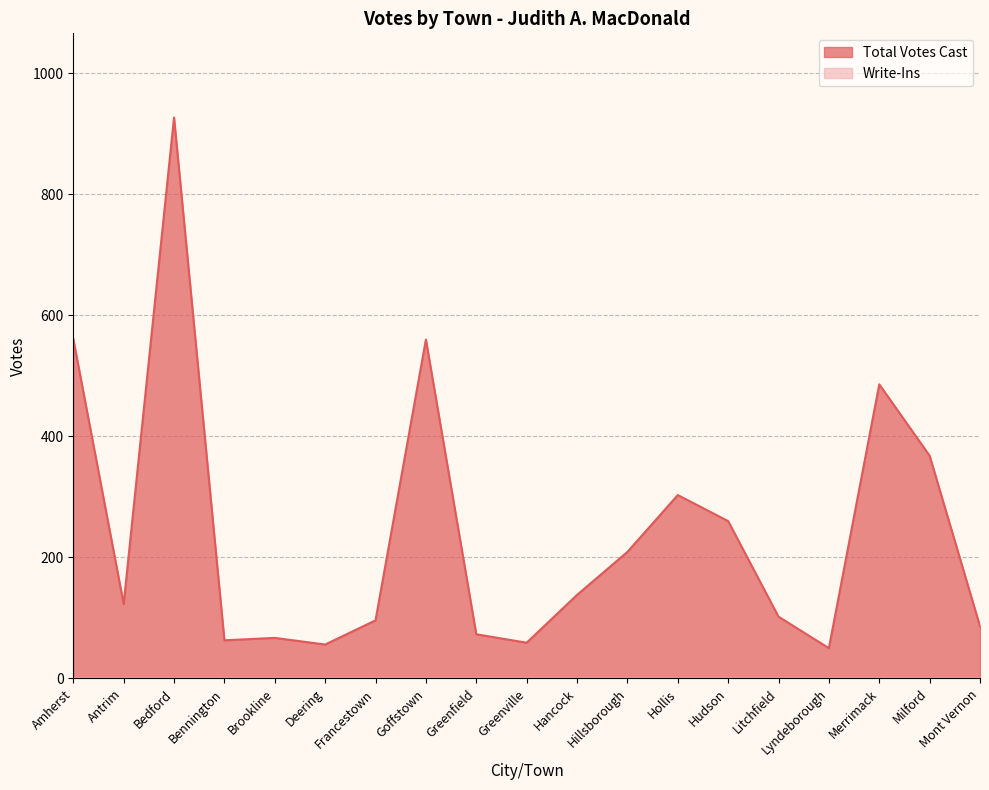

What is the difference between the values at Bennington and Hillsborough?

146